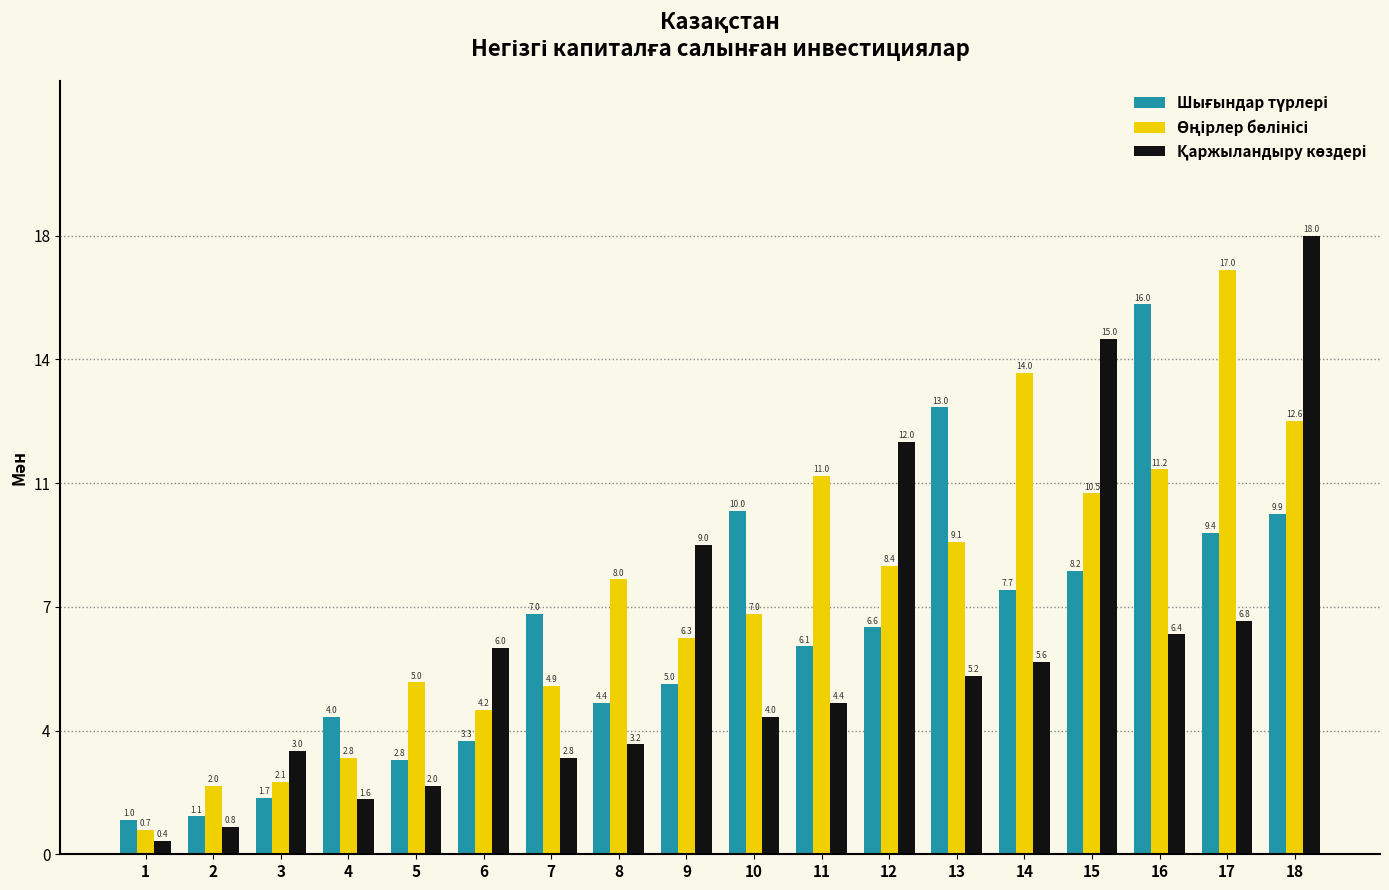

Which series has the largest range (max minus min)?

Қаржыландыру көздері